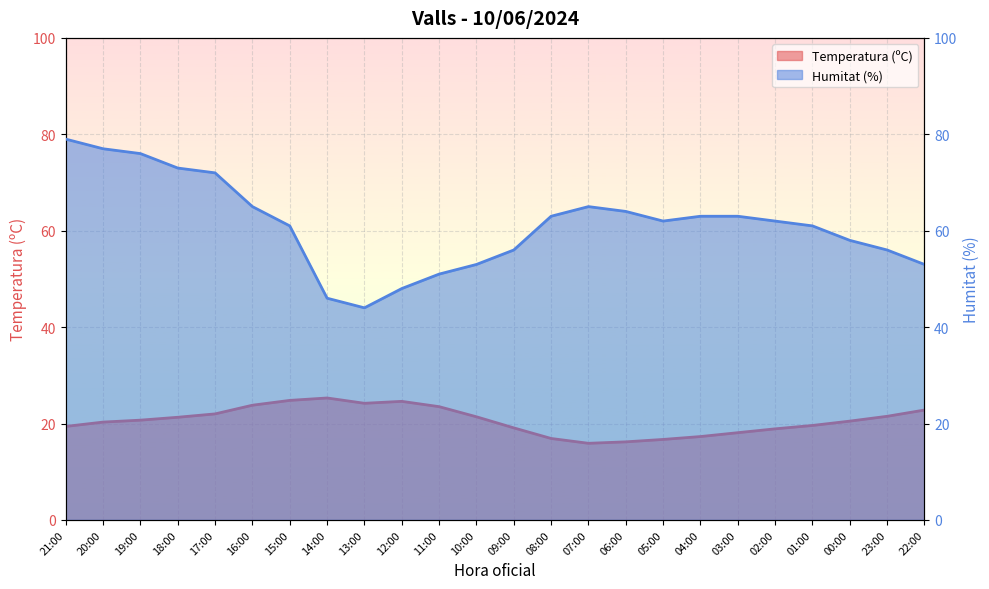

Reading right to left, extract all data points from this chart.

Temperatura (ºC): 22.8	21.5	20.5	19.6	18.9	18.1	17.3	16.7	16.2	15.9	16.9	19.1	21.4	23.5	24.6	24.2	25.3	24.8	23.8	22.0	21.3	20.7	20.3	19.4
Humitat (%): 53.0	56.0	58.0	61.0	62.0	63.0	63.0	62.0	64.0	65.0	63.0	56.0	53.0	51.0	48.0	44.0	46.0	61.0	65.0	72.0	73.0	76.0	77.0	79.0